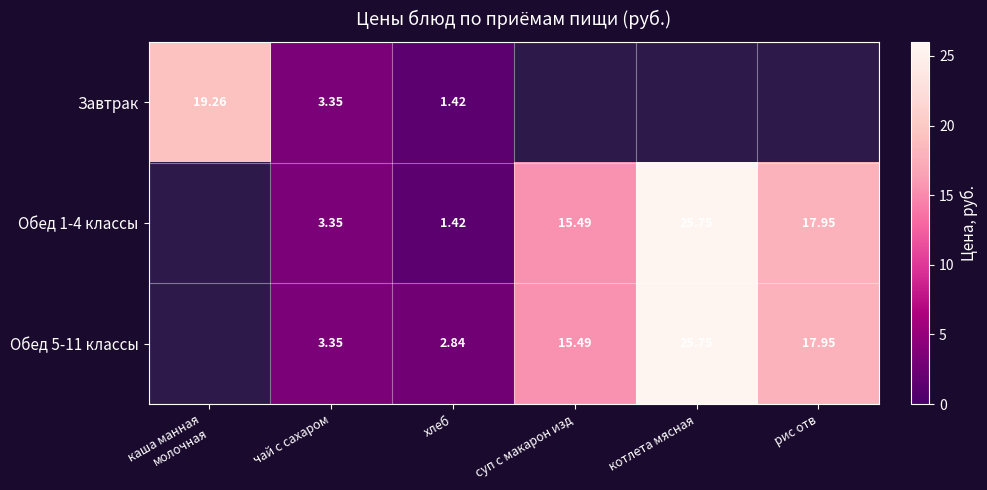

The value of Обед 1-4 классы at чай с сахаром is 1.6. True or false?

False